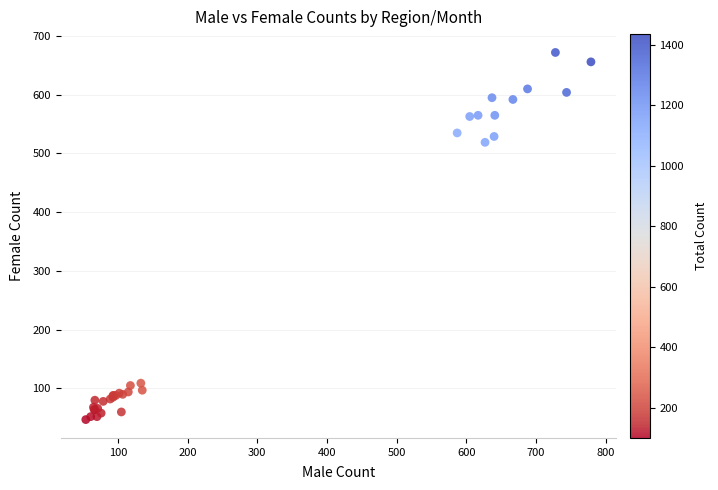

What Y value in the scatter plot is closest to 359?

519